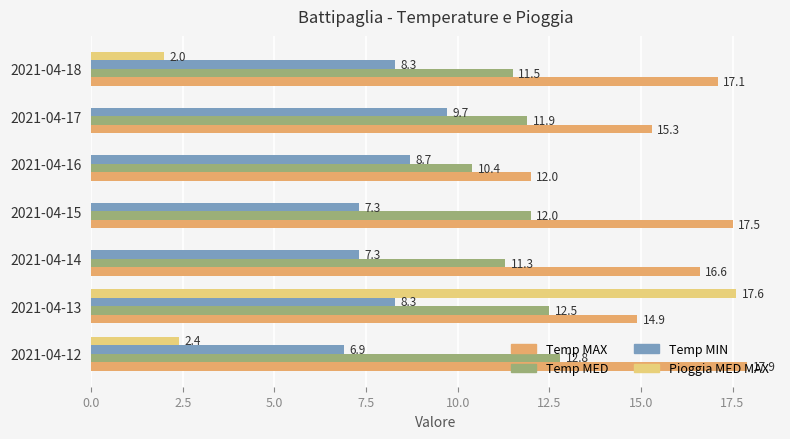

What is the approximate value of Temp MED at 2021-04-12?

12.8